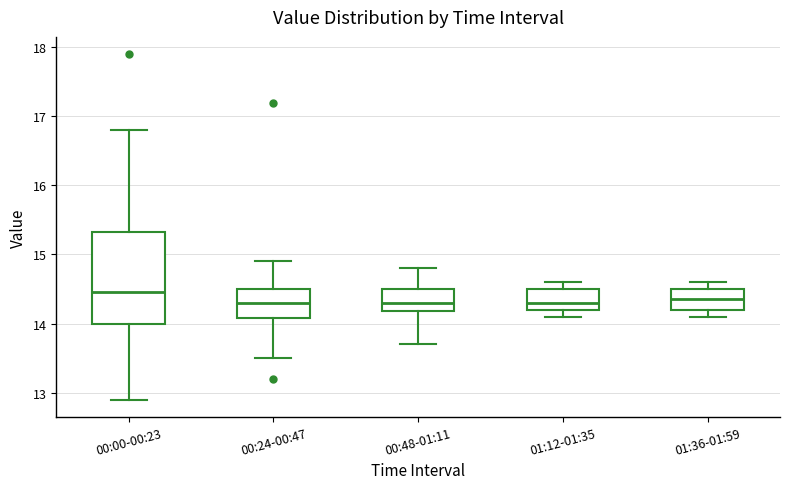

Reading left to right, read every box against the y-axis: the position of its median line, the range the box covers, and the ends of its whiskers. The values are not printed on the chart, so give them approximately, as read against the axis.

00:00-00:23: median 14.5, box 14.0 to 15.3, whiskers 12.9 to 16.8
00:24-00:47: median 14.3, box 14.1 to 14.5, whiskers 13.5 to 14.9
00:48-01:11: median 14.3, box 14.2 to 14.5, whiskers 13.7 to 14.8
01:12-01:35: median 14.3, box 14.2 to 14.5, whiskers 14.1 to 14.6
01:36-01:59: median 14.4, box 14.2 to 14.5, whiskers 14.1 to 14.6